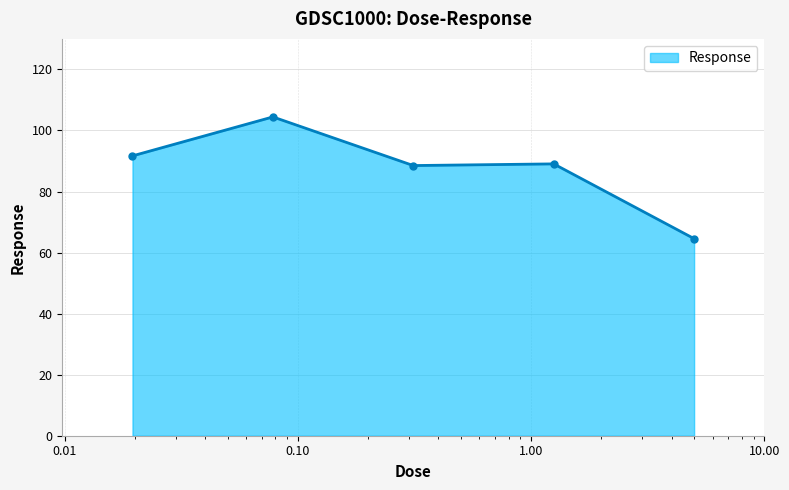

What is the difference between the second highest and second lowest values?

3.2